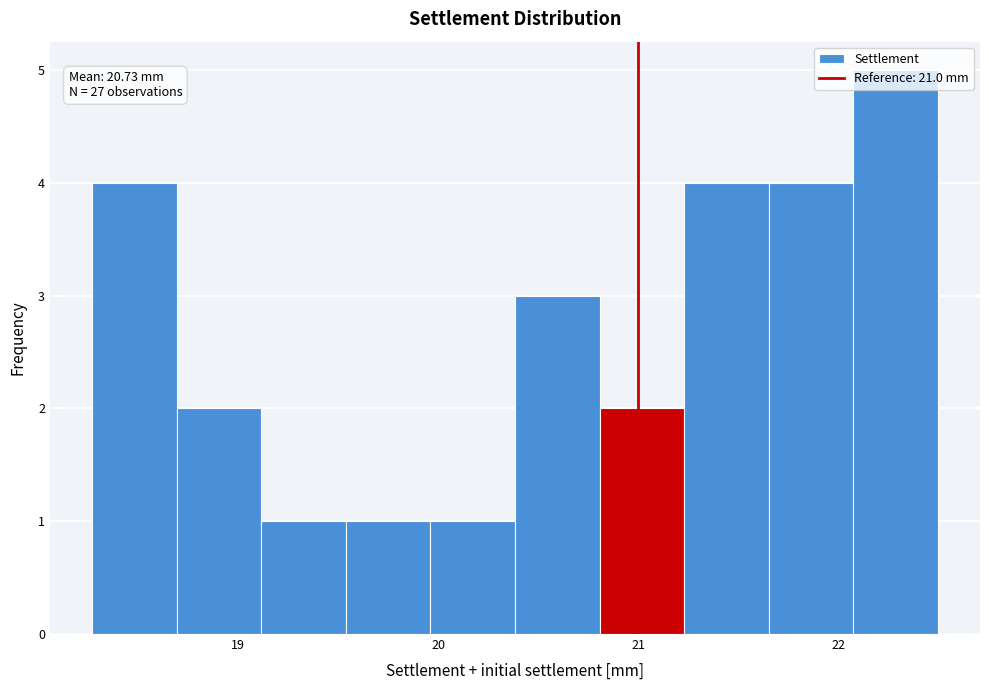

Which range on the x-axis has the tallest bar?

22.1 to 22.5